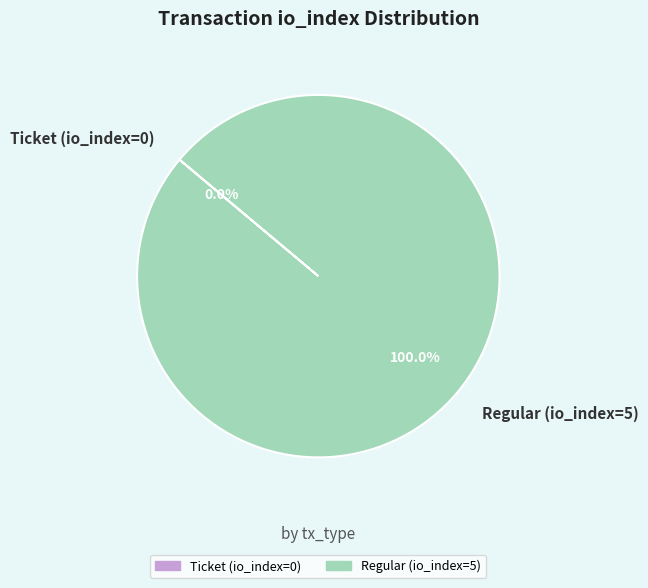

How many slices are in this pie chart?

2